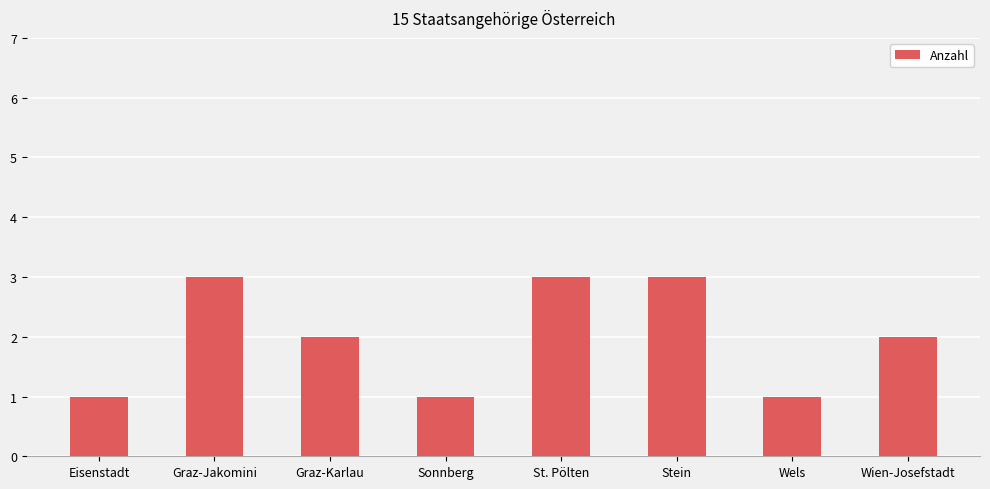

What is the greatest value displayed?

3